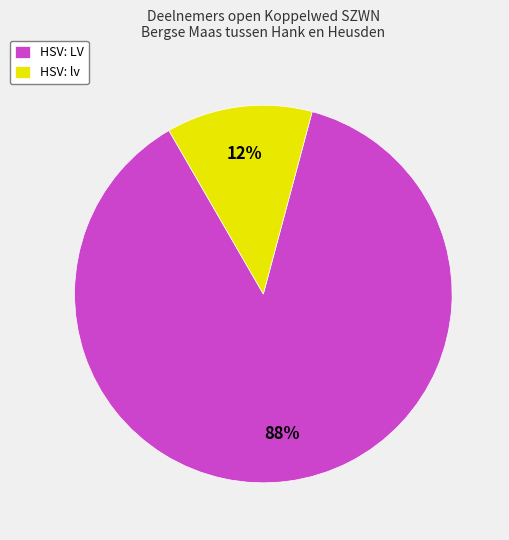

Is it true that HSV: lv is 12% of the pie?

True